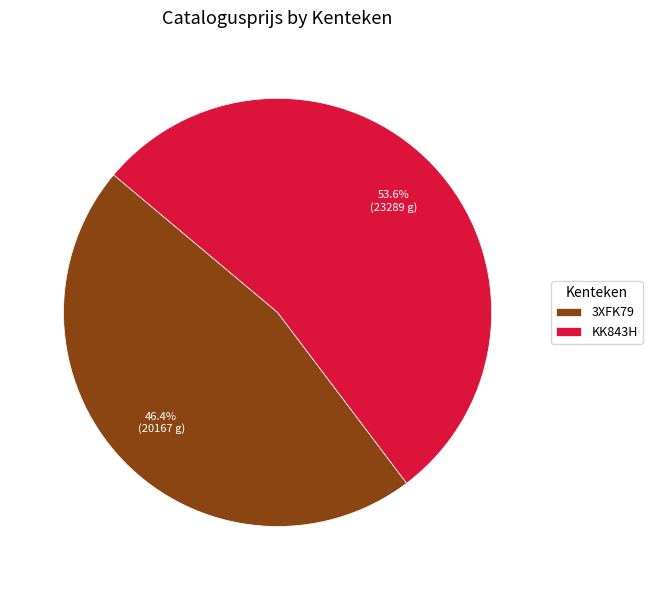

To the nearest percent, what percentage of the pie is KK843H?

54%